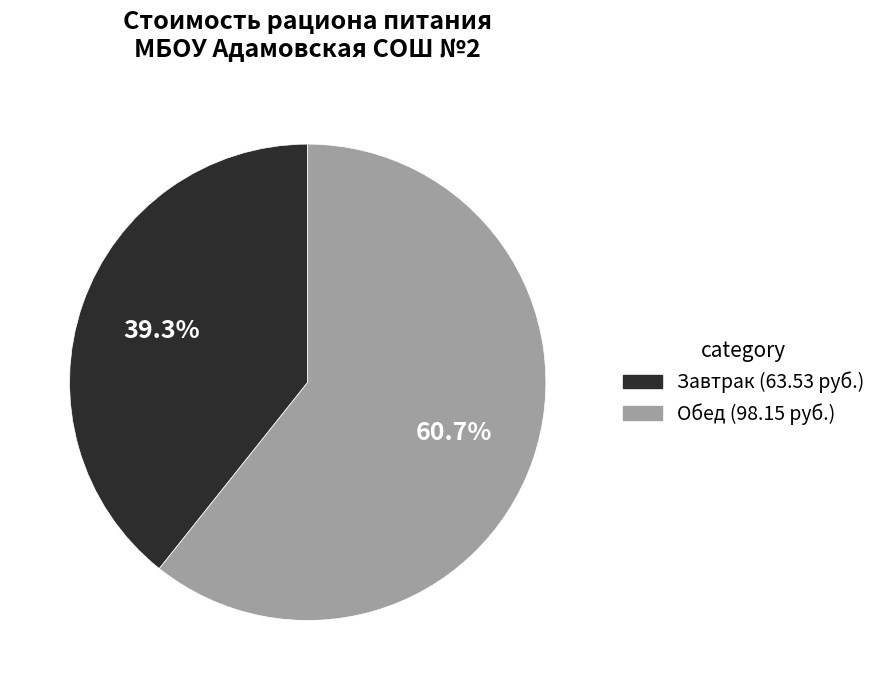

How many segments does this pie chart have?

2